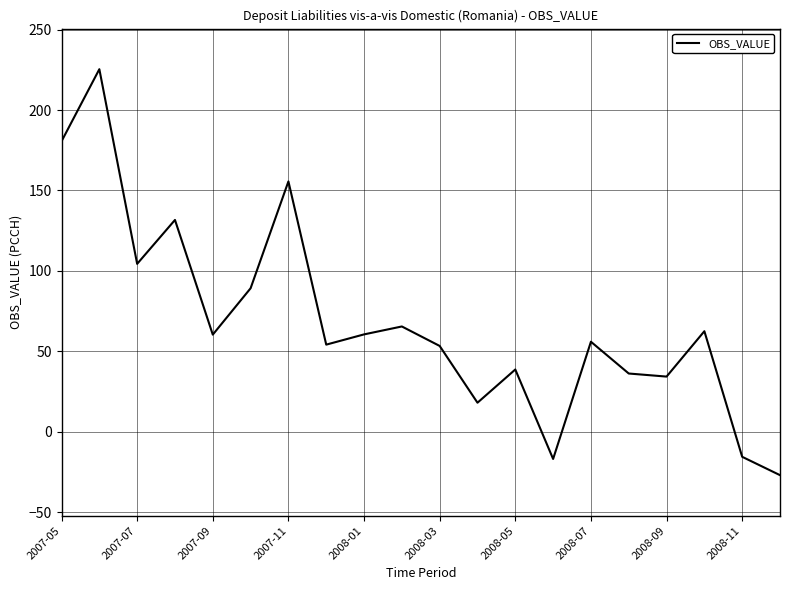

What is the difference between the maximum and minimum values?

252.3